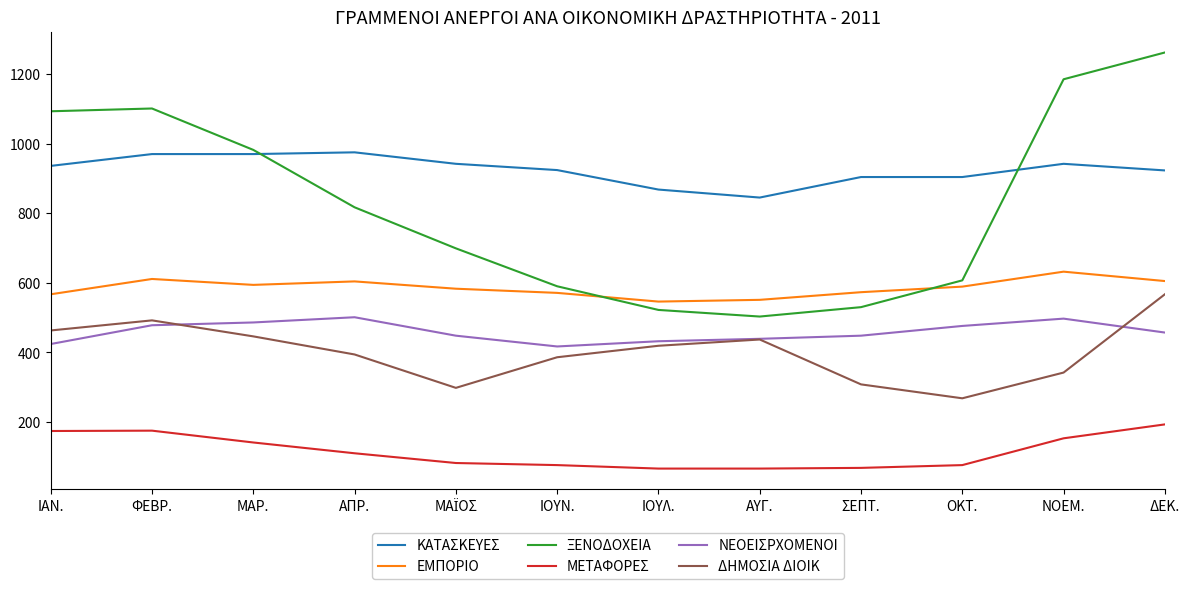

Is it true that ΝΕΟΕΙΣΡΧΟΜΕΝΟΙ equals 417 at ΙΟΥΝ.?

True